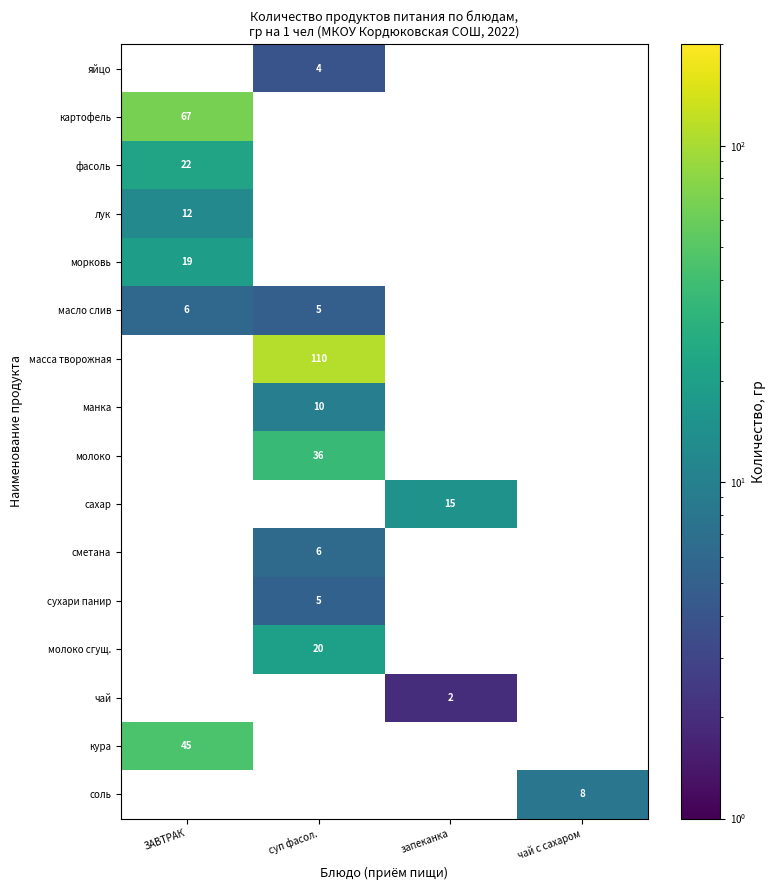

What is the lowest value of the картофель series?

67.0